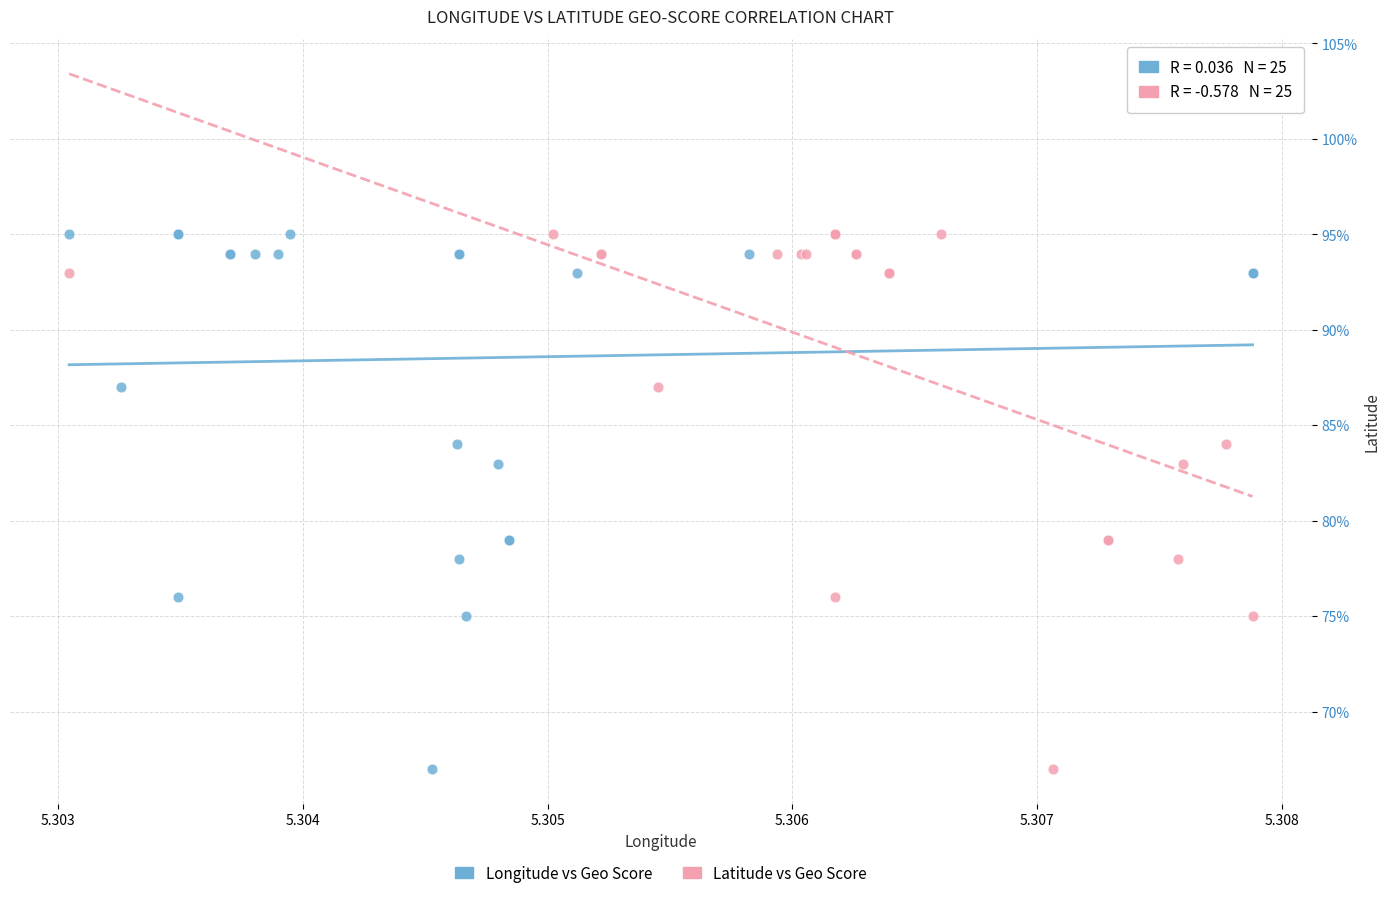

What are all the series names shown in the legend?

Longitude vs Geo Score, Latitude vs Geo Score